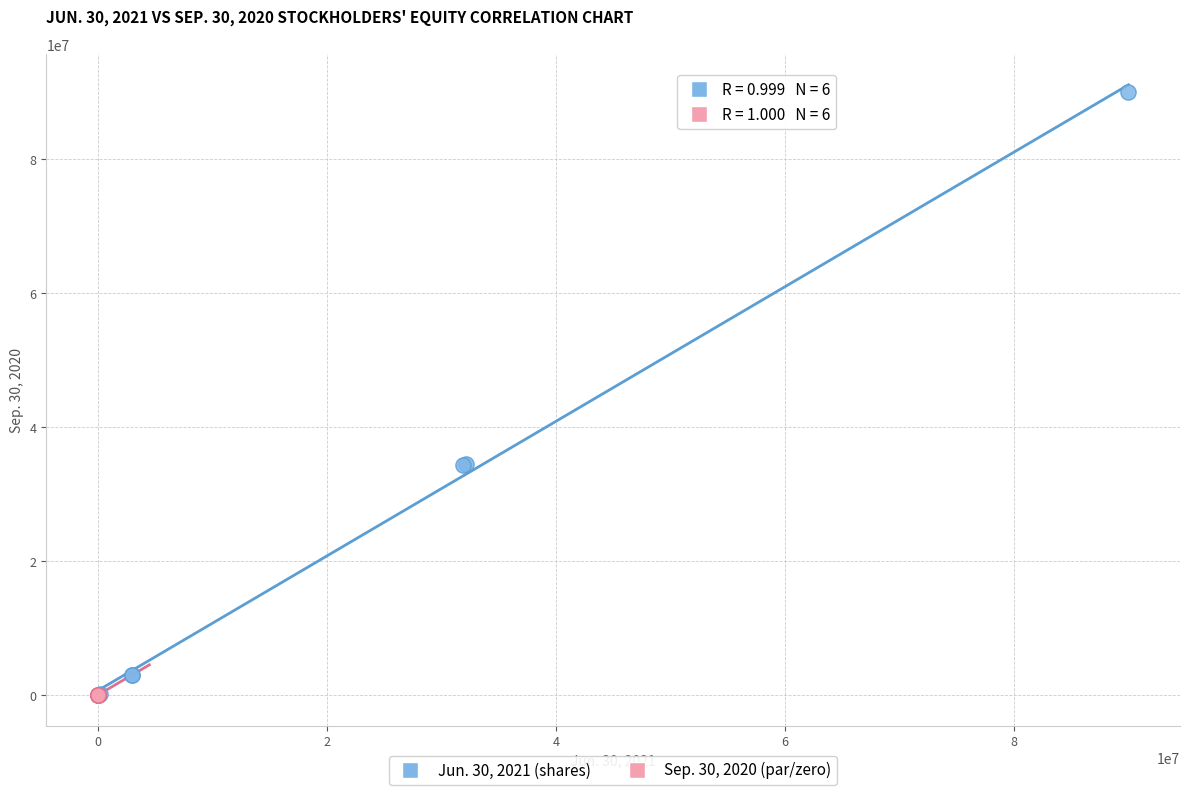

What are all the series names shown in the legend?

Jun. 30, 2021 (shares), Sep. 30, 2020 (par/zero)